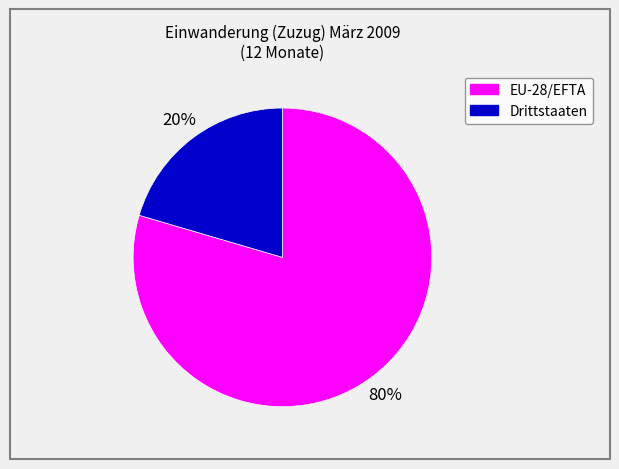

Rank the categories by value from highest to lowest.

EU-28/EFTA, Drittstaaten